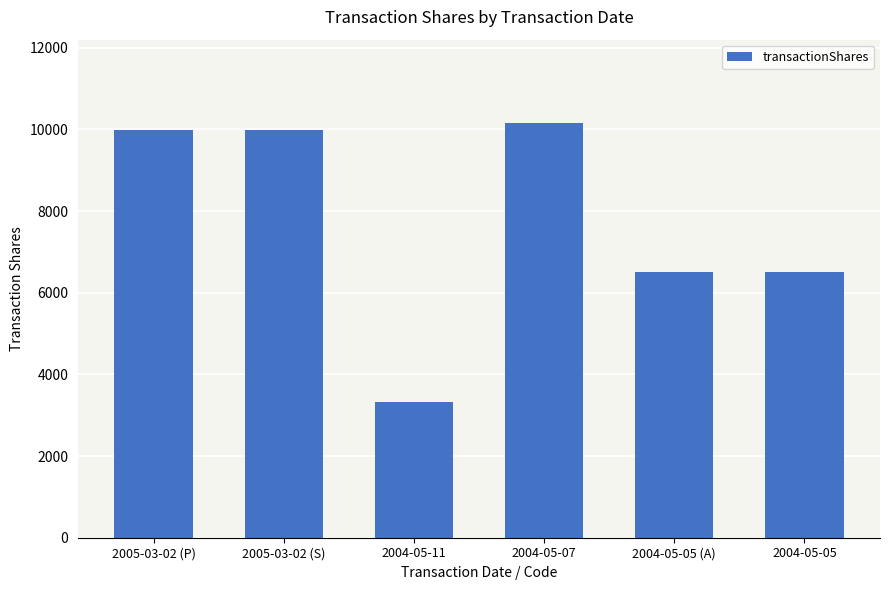

What position from the right is 2005-03-02 (S)?

5